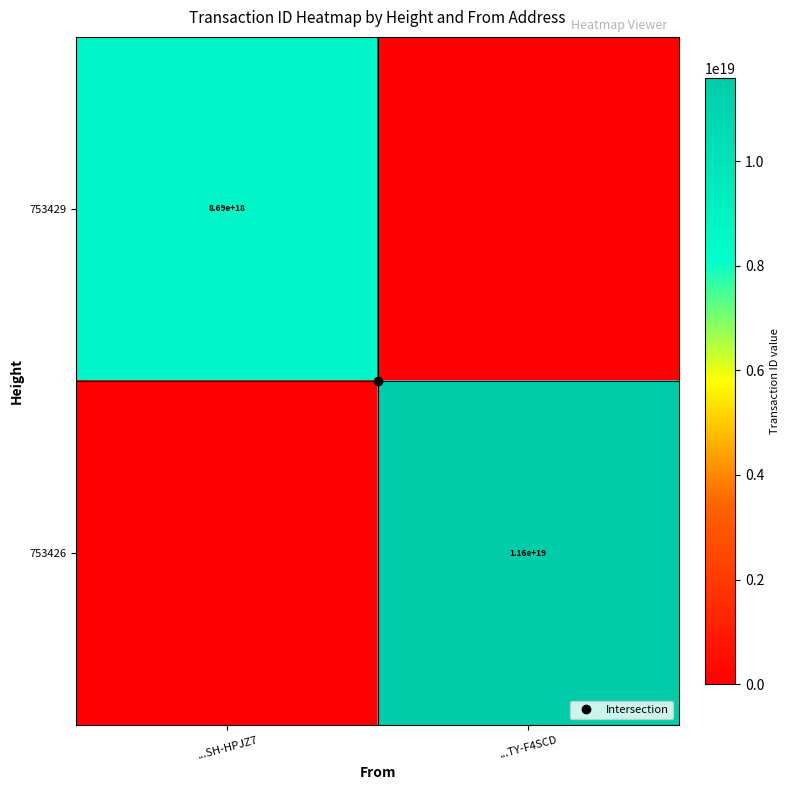

List the series in order of their peak value, lowest first.

753429, 753426